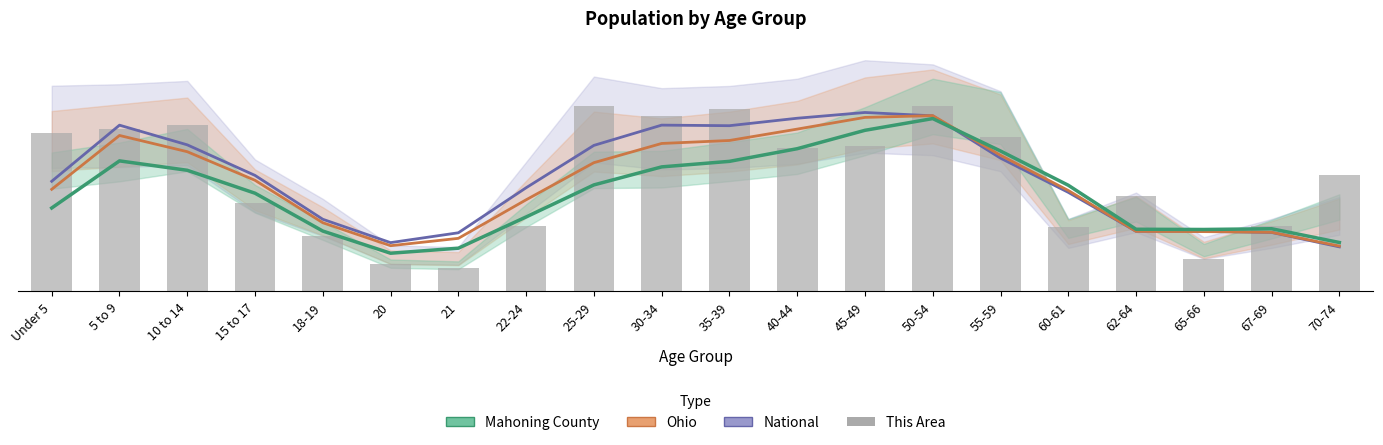

What is the difference between the second highest and second lowest values in the This Area series?

120.0